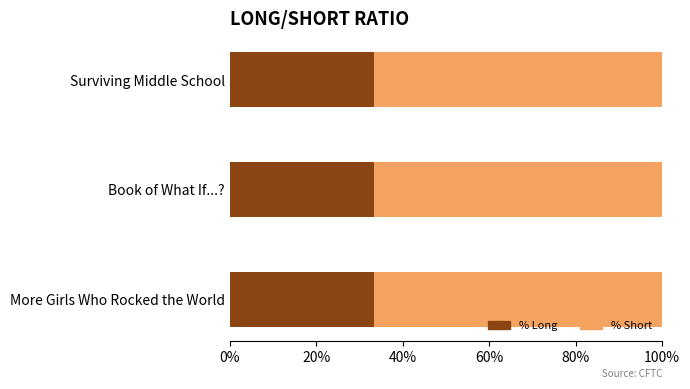

What is the label of the 1st bar from the right?

Surviving Middle School